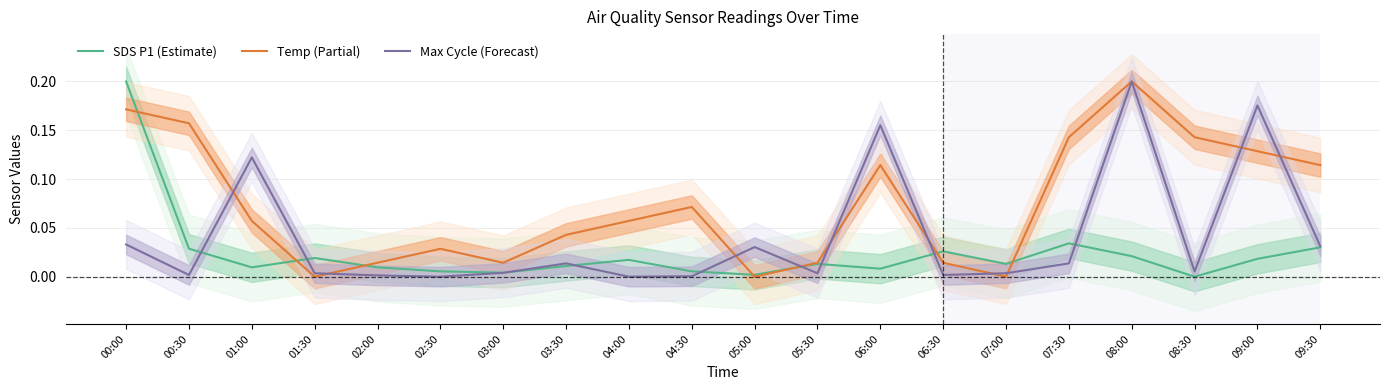

True or false: Temp (Partial) and Max Cycle (Forecast) intersect in this chart.

True